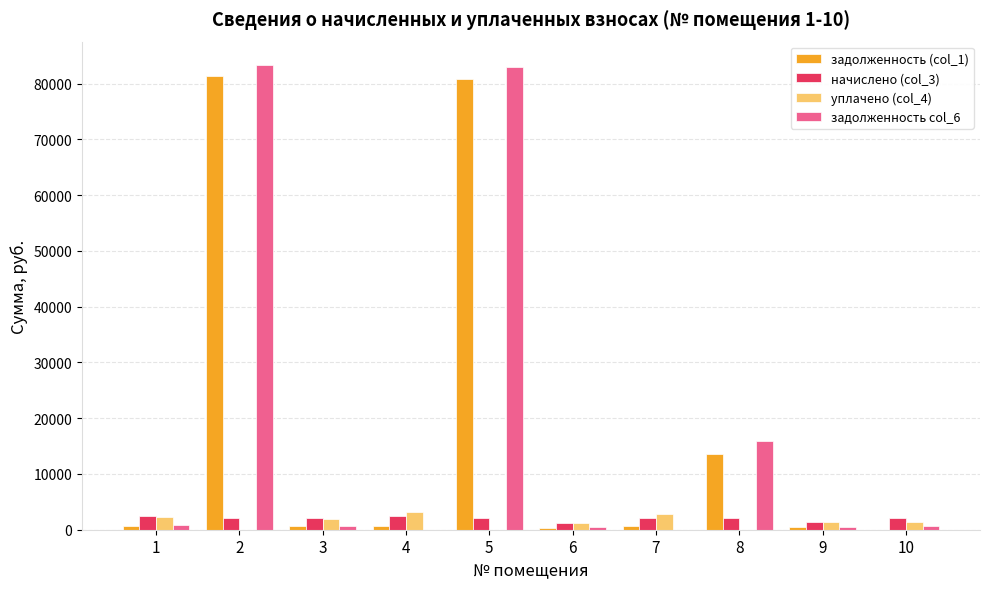

How many data points in задолженность col_6 are above 709?

5